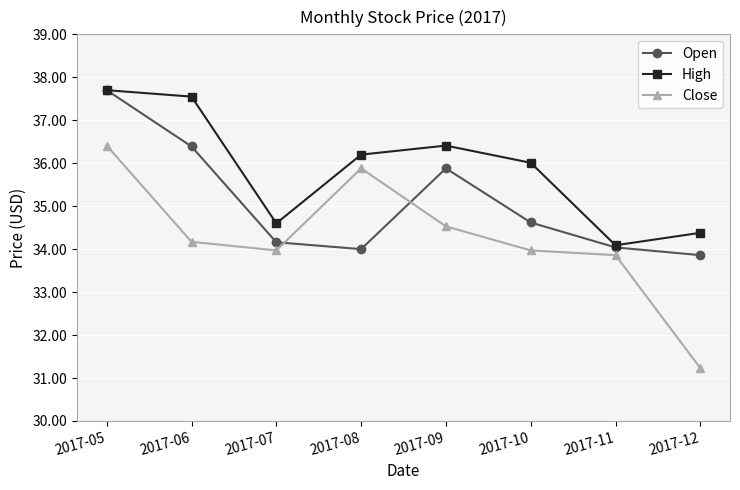

True or false: High has more than 1 points higher than both neighbors.

False